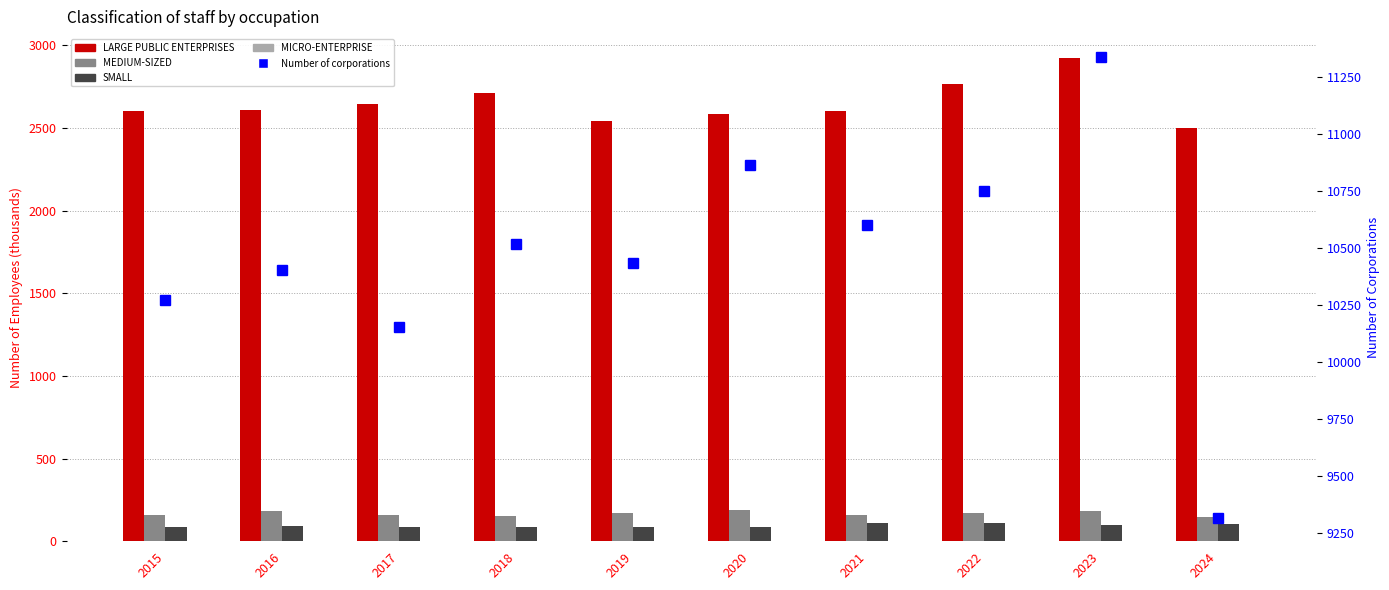

Which series has the largest total across all categories?

Number of corporations